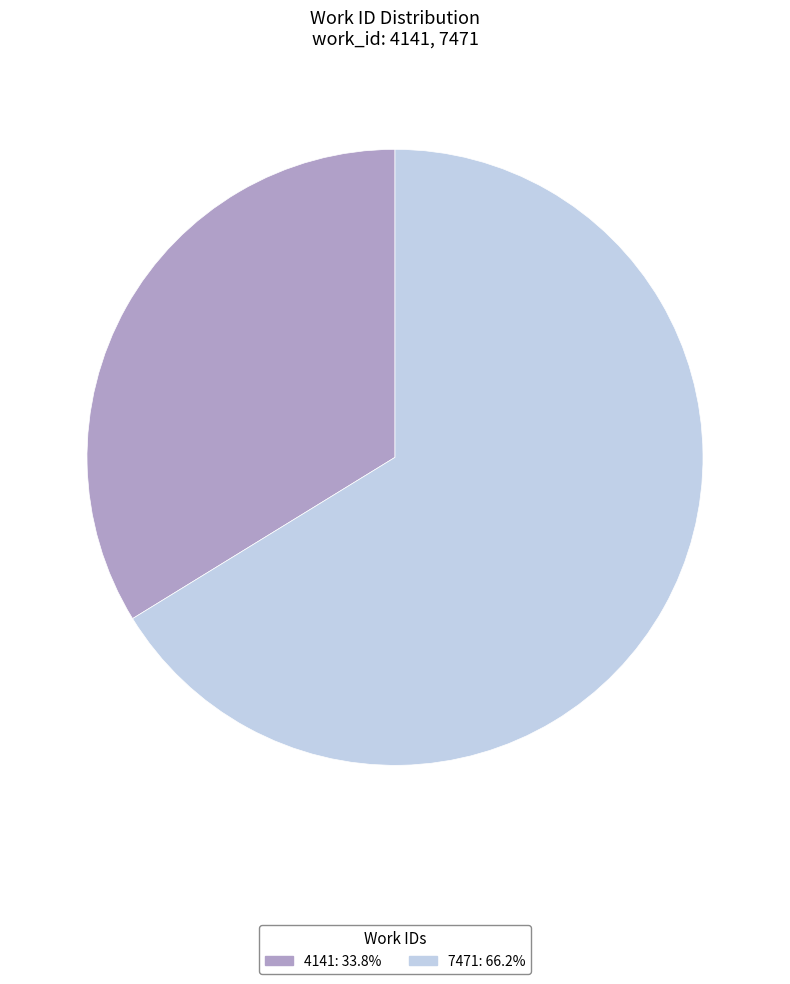

Count the number of slices in the pie.

2